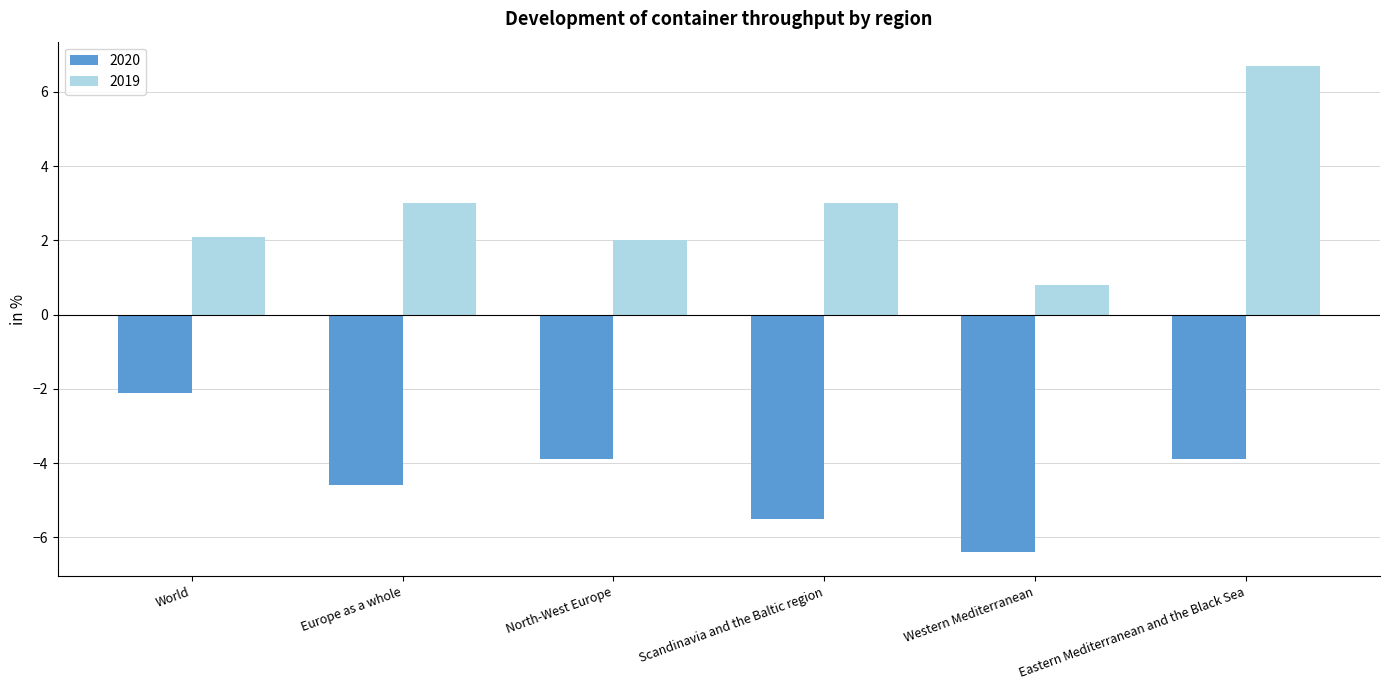

At North-West Europe, list the series in order from smallest to largest.

2020, 2019